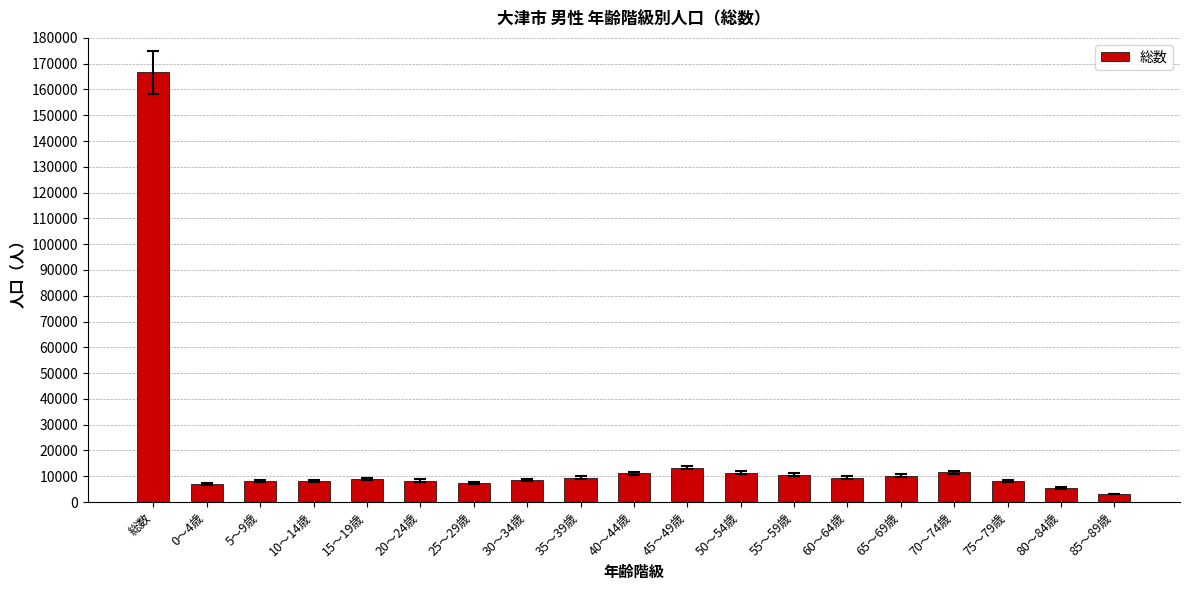

Which label corresponds to the largest value in the chart?

総数